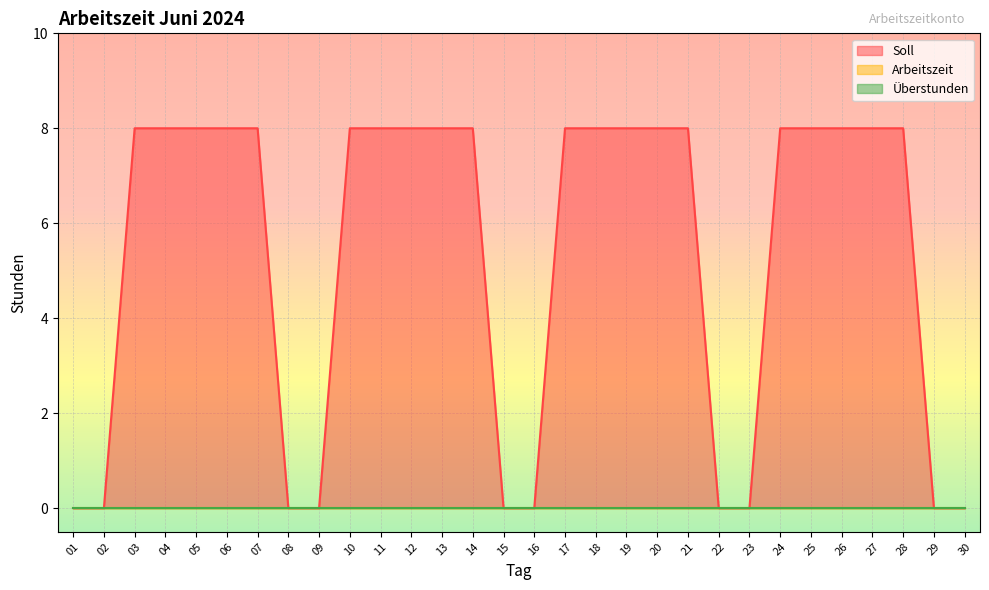

Does the chart display data point markers on the line(s)?

No